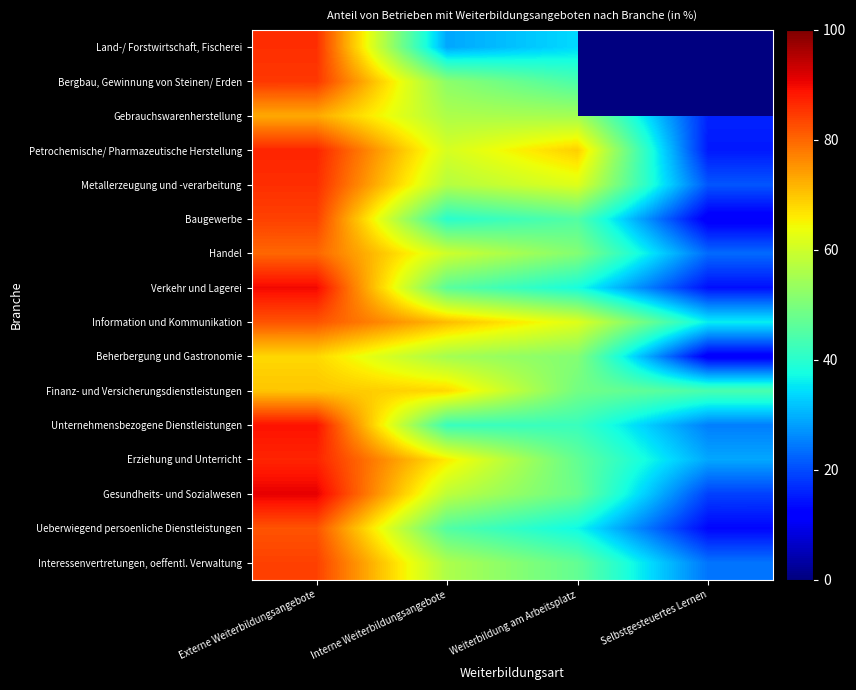

List the series in order of their overall mean, highest first.

Land-/ Forstwirtschaft, Fischerei, Bergbau, Gewinnung von Steinen/ Erden, Information und Kommunikation, Petrochemische/ Pharmazeutische Herstellung, Finanz- und Versicherungsdienstleistungen, Erziehung und Unterricht, Metallerzeugung und -verarbeitung, Gesundheits- und Sozialwesen, Handel, Interessenvertretungen, oeffentl. Verwaltung, Gebrauchswarenherstellung, Unternehmensbezogene Dienstleistungen, Verkehr und Lagerei, Beherbergung und Gastronomie, Baugewerbe, Ueberwiegend persoenliche Dienstleistungen